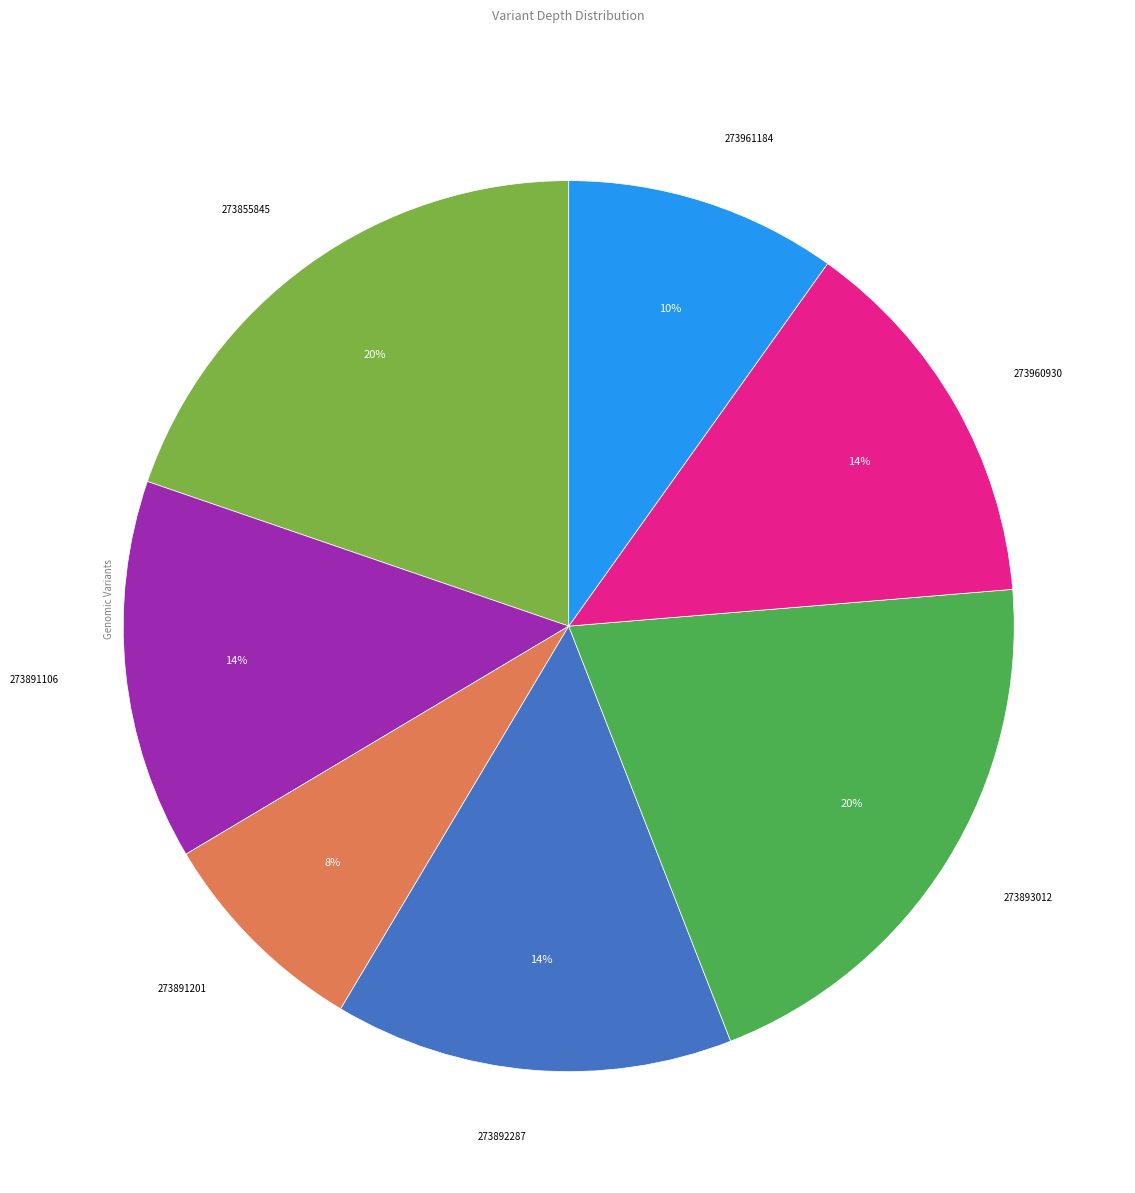

Is there any slice that represents more than half of the pie?

No